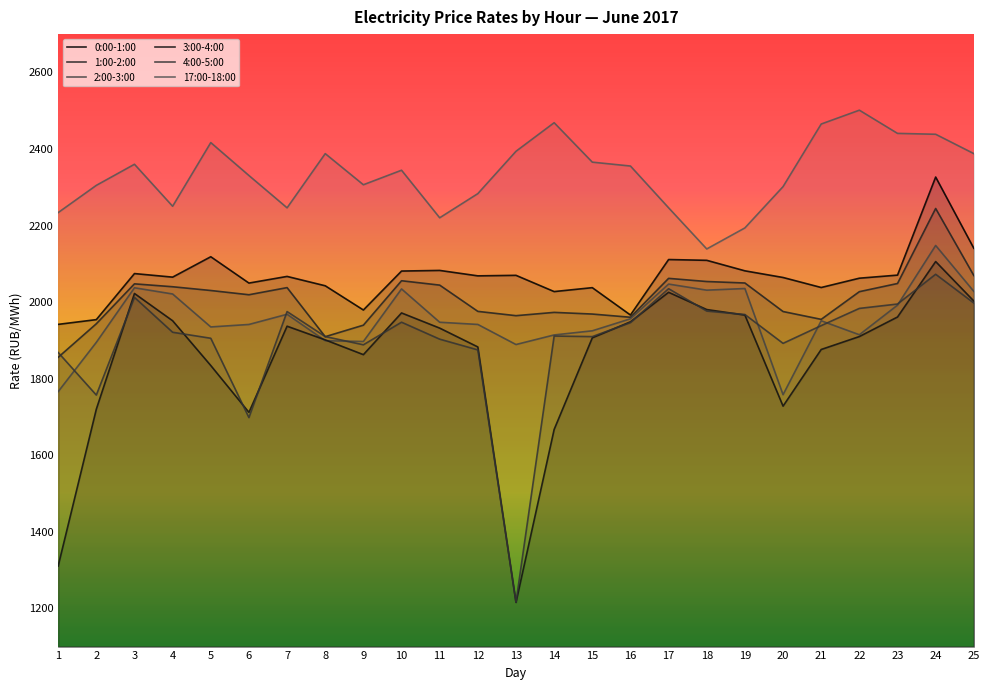

What is the value of the 2:00-3:00 point at the 10th from the left?

2034.3